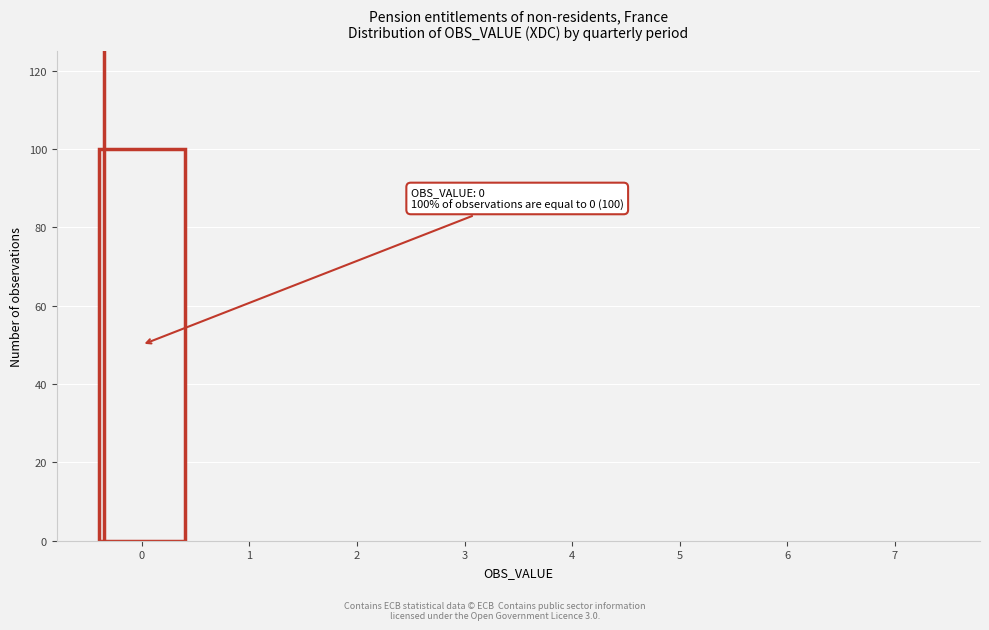

Reading left to right, transcribe all the data shown in this chart.

0=100	1=0	2=0	3=0	4=0	5=0	6=0	7=0